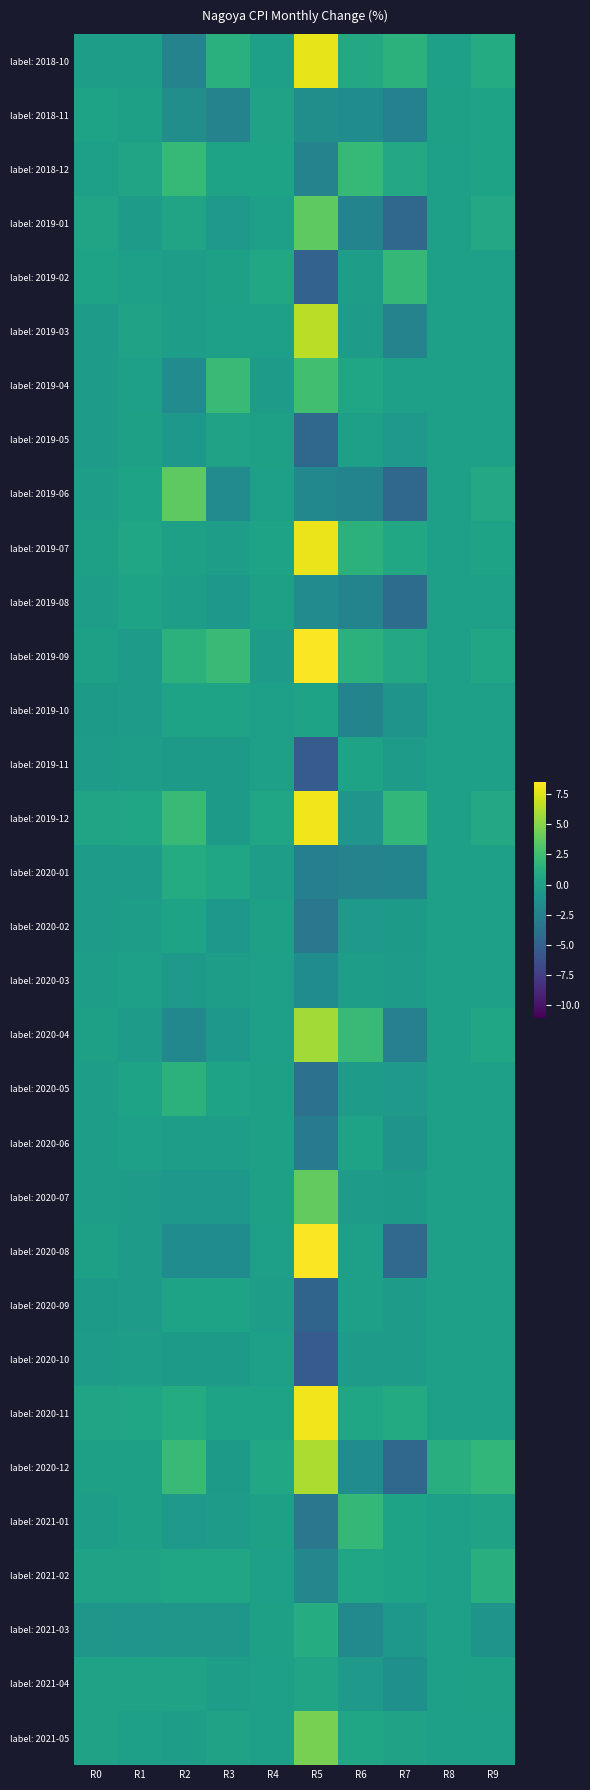

What is the greatest value displayed?

8.4